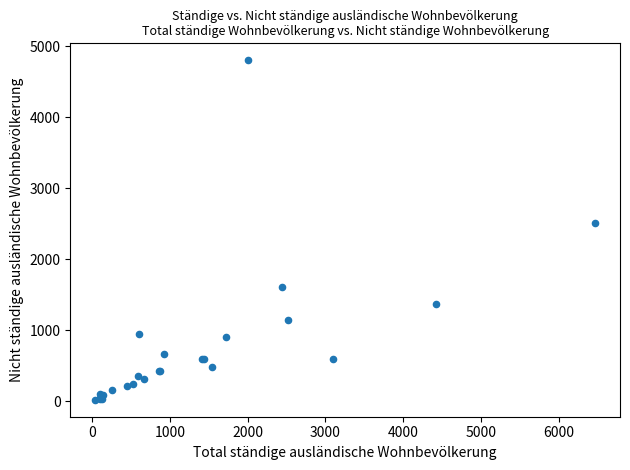

What Y value in the scatter plot is closest to 2411?

2517